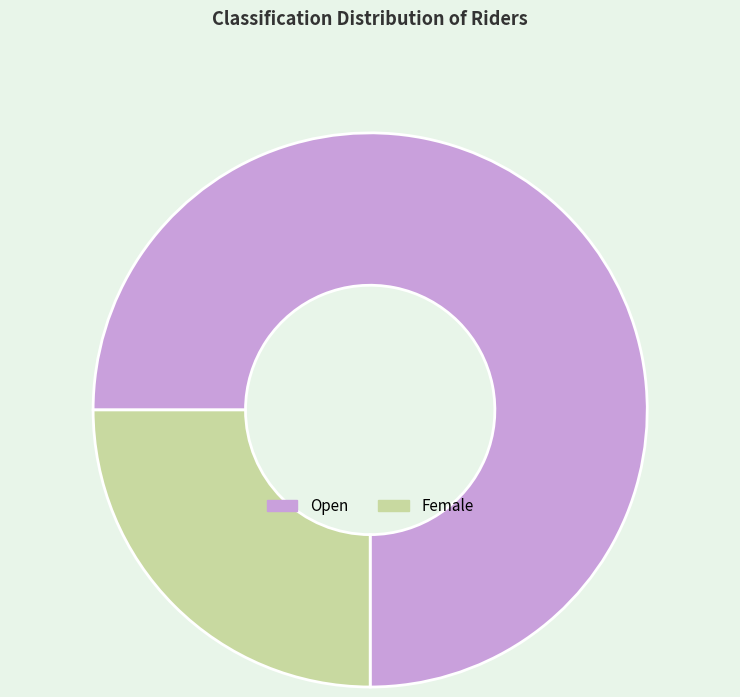

Do Open and Female together represent more than half of the pie?

Yes